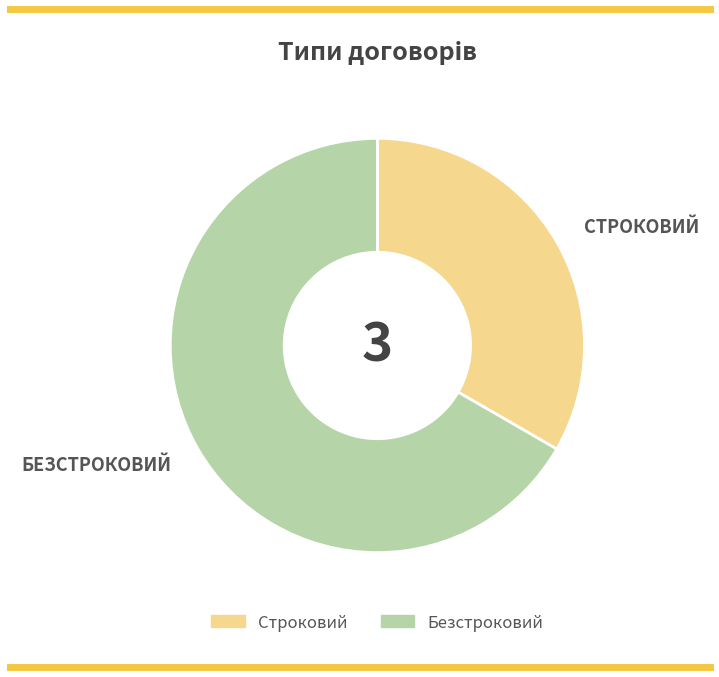

How many segments does this pie chart have?

2